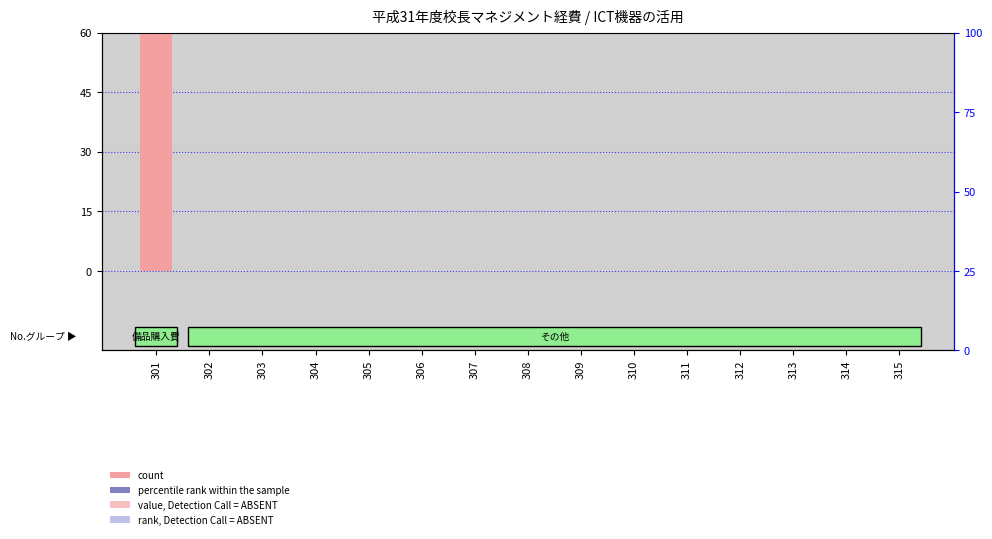

Reading left to right, extract all data points from this chart.

count: 301=60.0	302=0.0	303=0.0	304=0.0	305=0.0	306=0.0	307=0.0	308=0.0	309=0.0	310=0.0	311=0.0	312=0.0	313=0.0	314=0.0	315=0.0
percentile rank within the sample: 301=0.0	302=0.0	303=0.0	304=0.0	305=0.0	306=0.0	307=0.0	308=0.0	309=0.0	310=0.0	311=0.0	312=0.0	313=0.0	314=0.0	315=0.0
value, Detection Call = ABSENT: 301=0.0	302=0.0	303=0.0	304=0.0	305=0.0	306=0.0	307=0.0	308=0.0	309=0.0	310=0.0	311=0.0	312=0.0	313=0.0	314=0.0	315=0.0
rank, Detection Call = ABSENT: 301=0.0	302=0.0	303=0.0	304=0.0	305=0.0	306=0.0	307=0.0	308=0.0	309=0.0	310=0.0	311=0.0	312=0.0	313=0.0	314=0.0	315=0.0